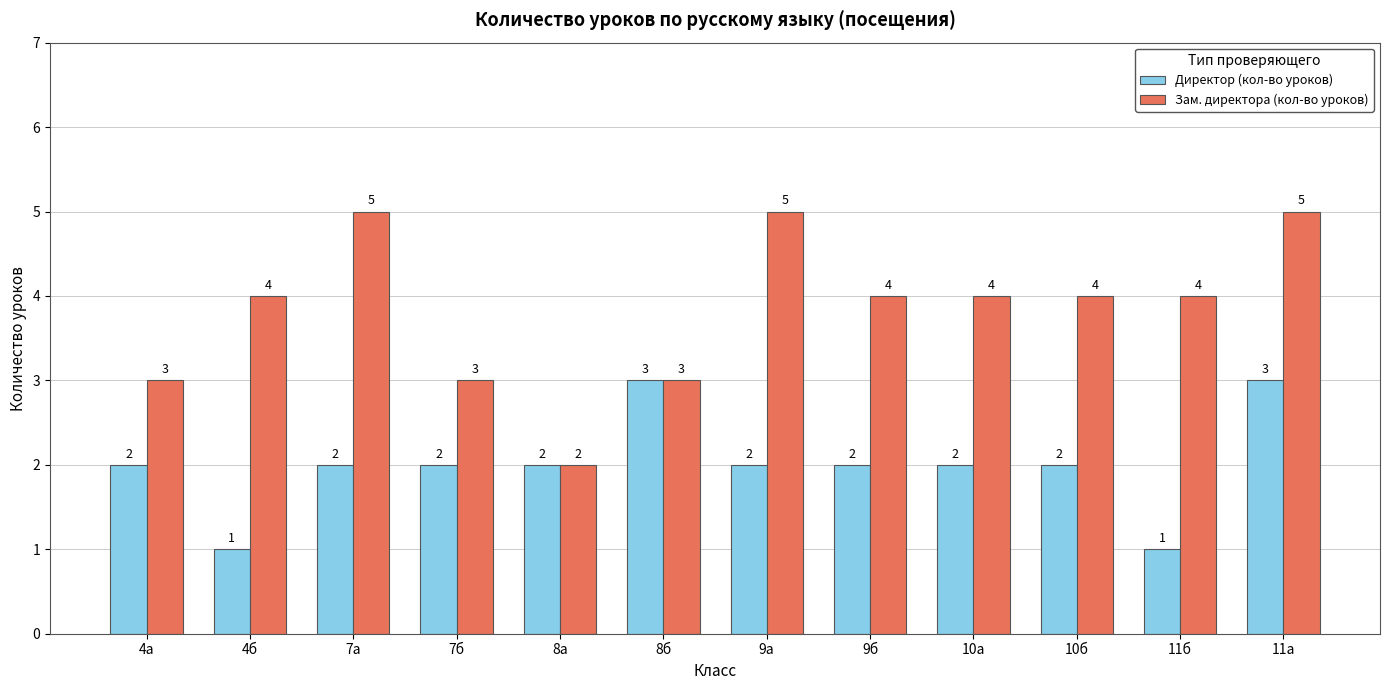

What is the maximum value for Зам. директора (кол-во уроков)?

5